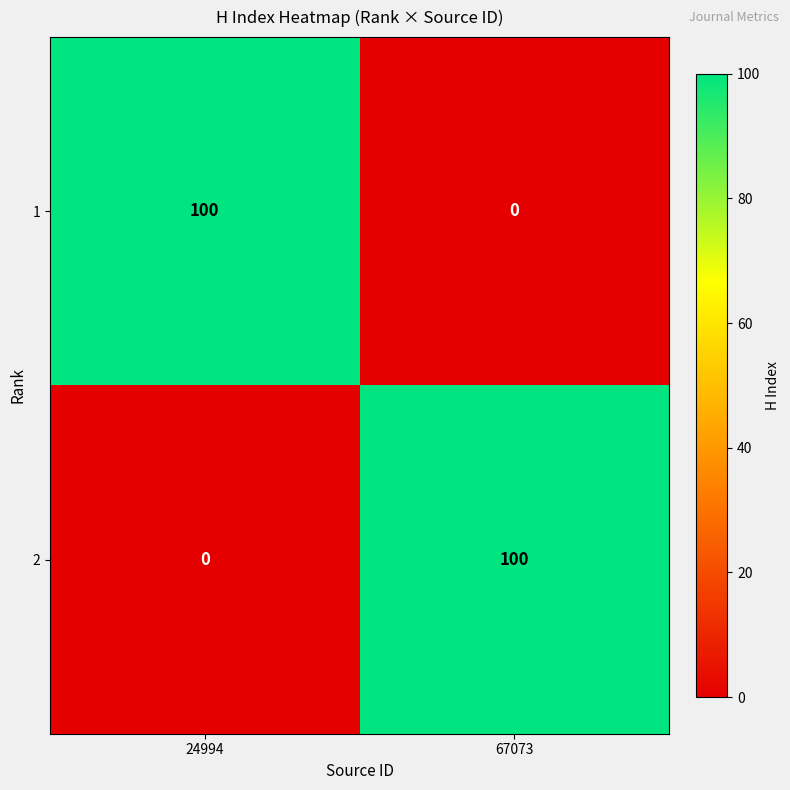

What is the average value of the 1 series?

50